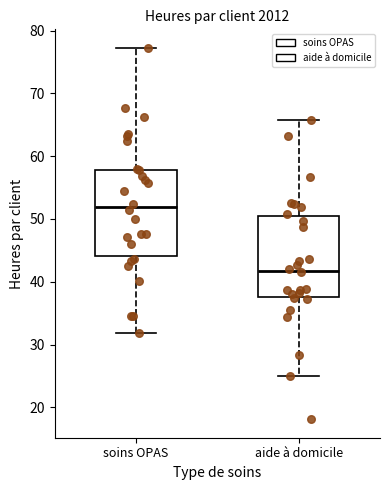

Reading left to right, read every box against the y-axis: the position of its median line, the range the box covers, and the ends of its whiskers. The values are not printed on the chart, so give them approximately, as read against the axis.

soins OPAS: median 52, box 44 to 58, whiskers 32 to 77
aide à domicile: median 42, box 38 to 50, whiskers 25 to 66